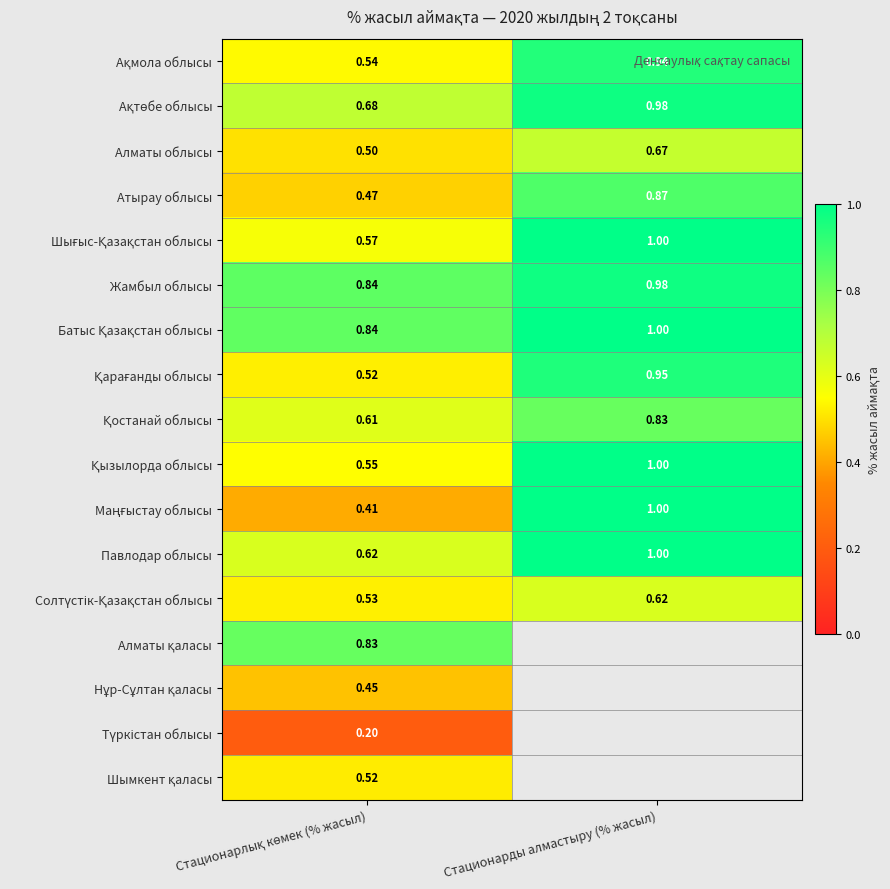

Is the value of Атырау облысы at Стационарды алмастыру (% жасыл) greater than the value of Жамбыл облысы at Стационарды алмастыру (% жасыл)?

No